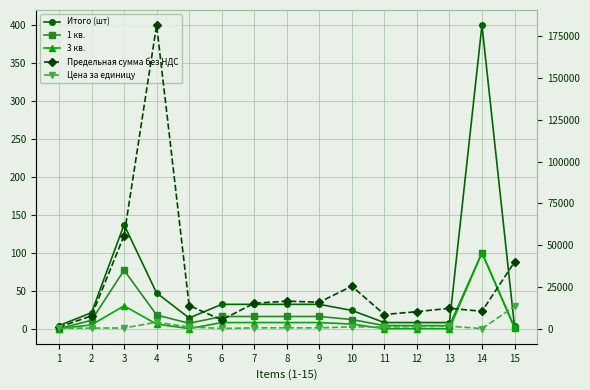

At which label does Итого (шт) reach its minimum?

15